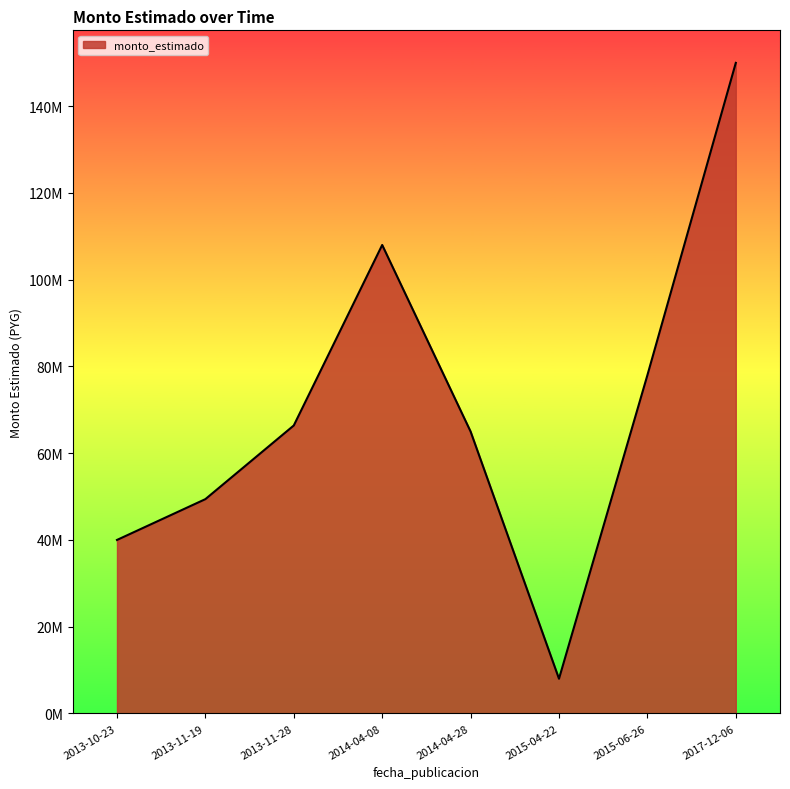

At which category does the data reach its first local valley?

2015-04-22